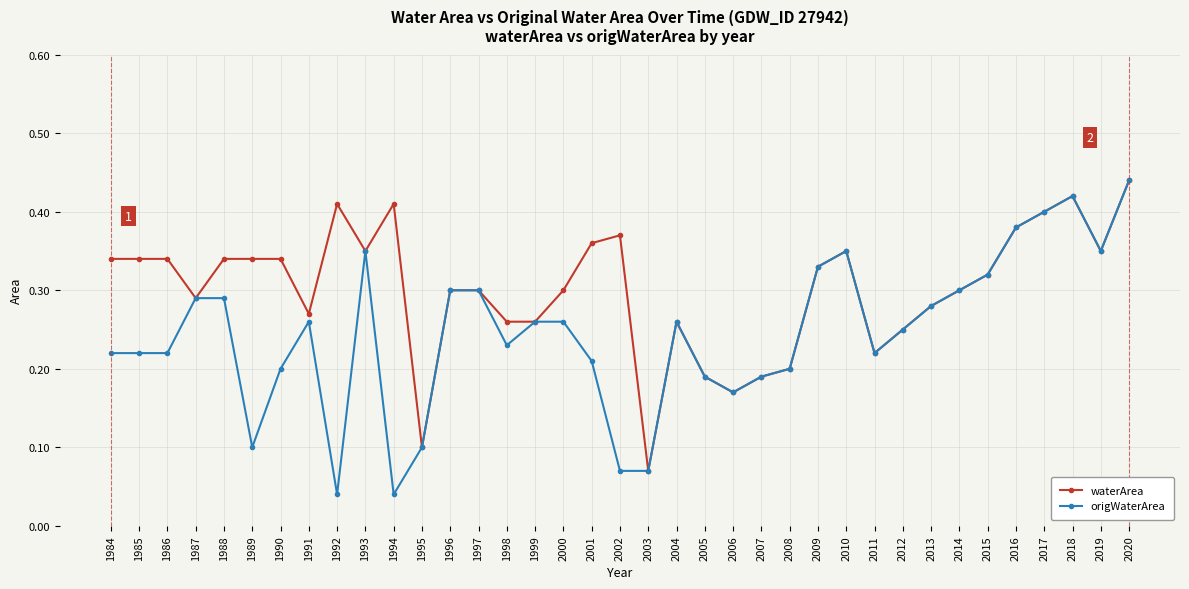

Rank the series by their average value, from lowest to highest.

origWaterArea, waterArea